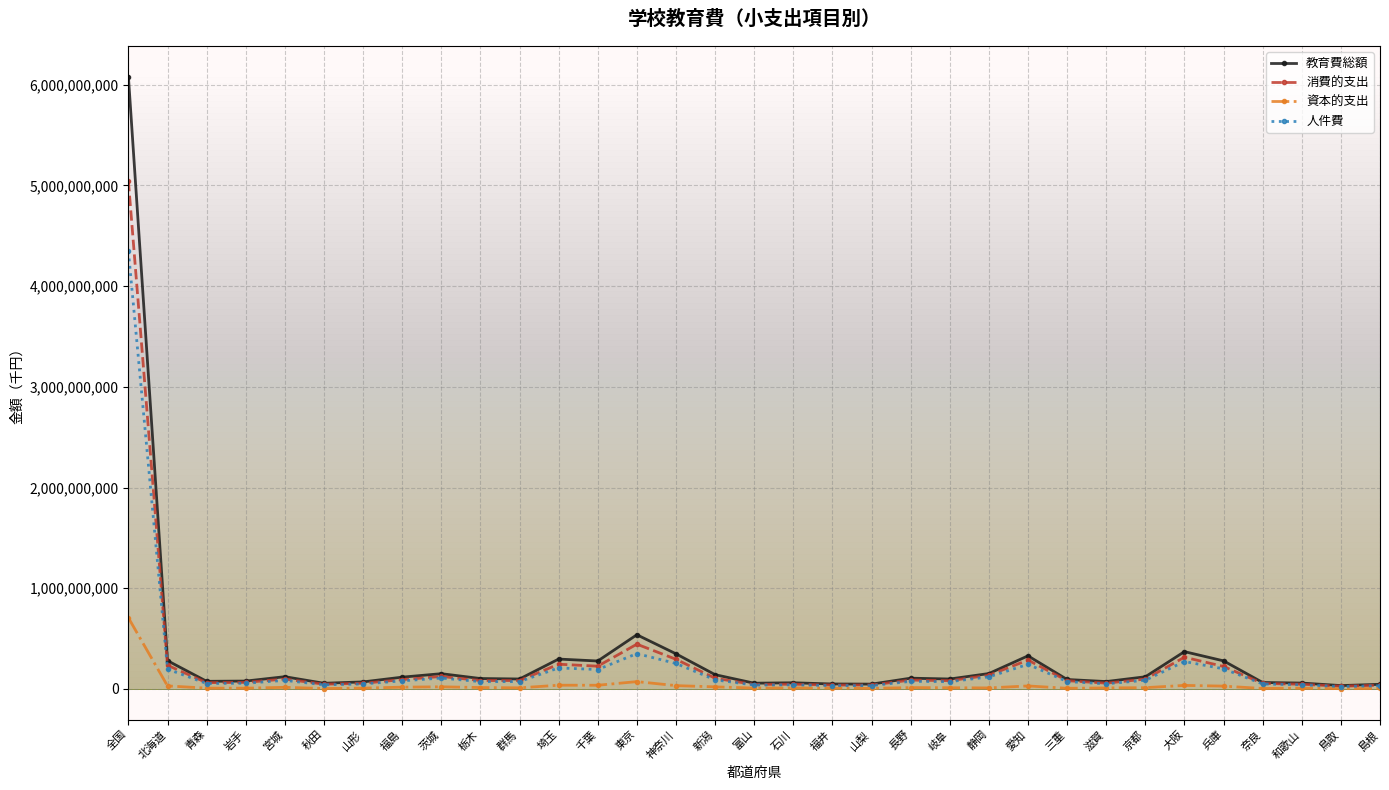

What position from the right is 埼玉?

22